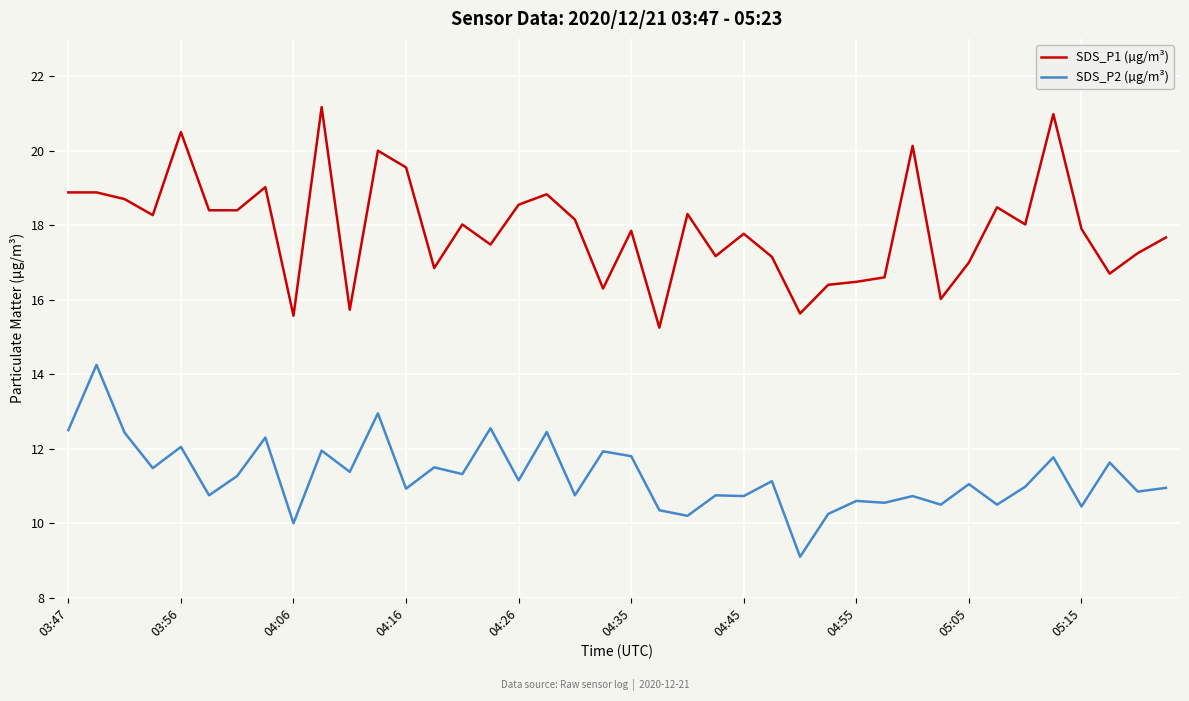

True or false: SDS_P1 (µg/m³) and SDS_P2 (µg/m³) intersect in this chart.

False